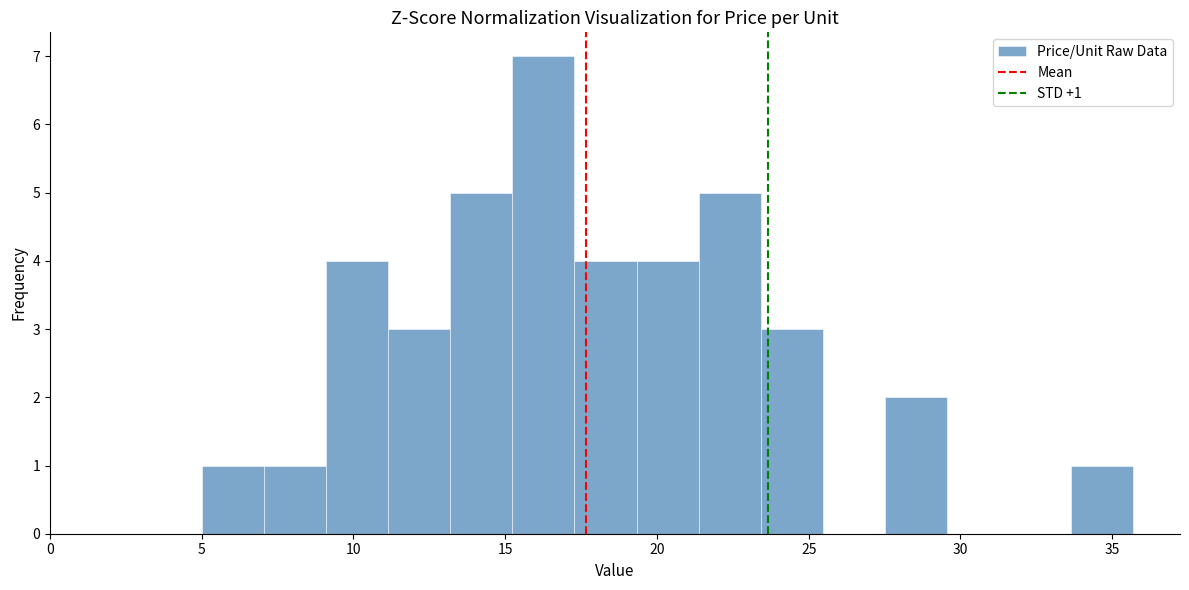

Which range on the x-axis has the tallest bar?

15.0 to 17.5